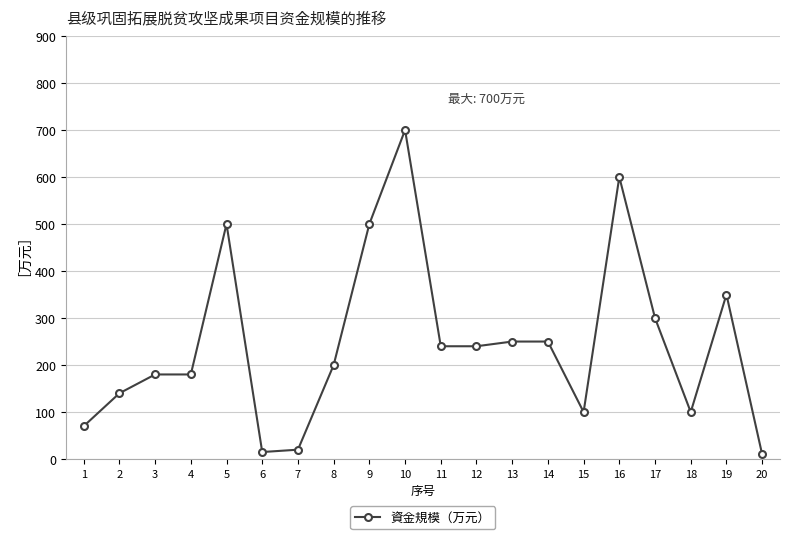

Does the chart have visible grid lines?

Yes